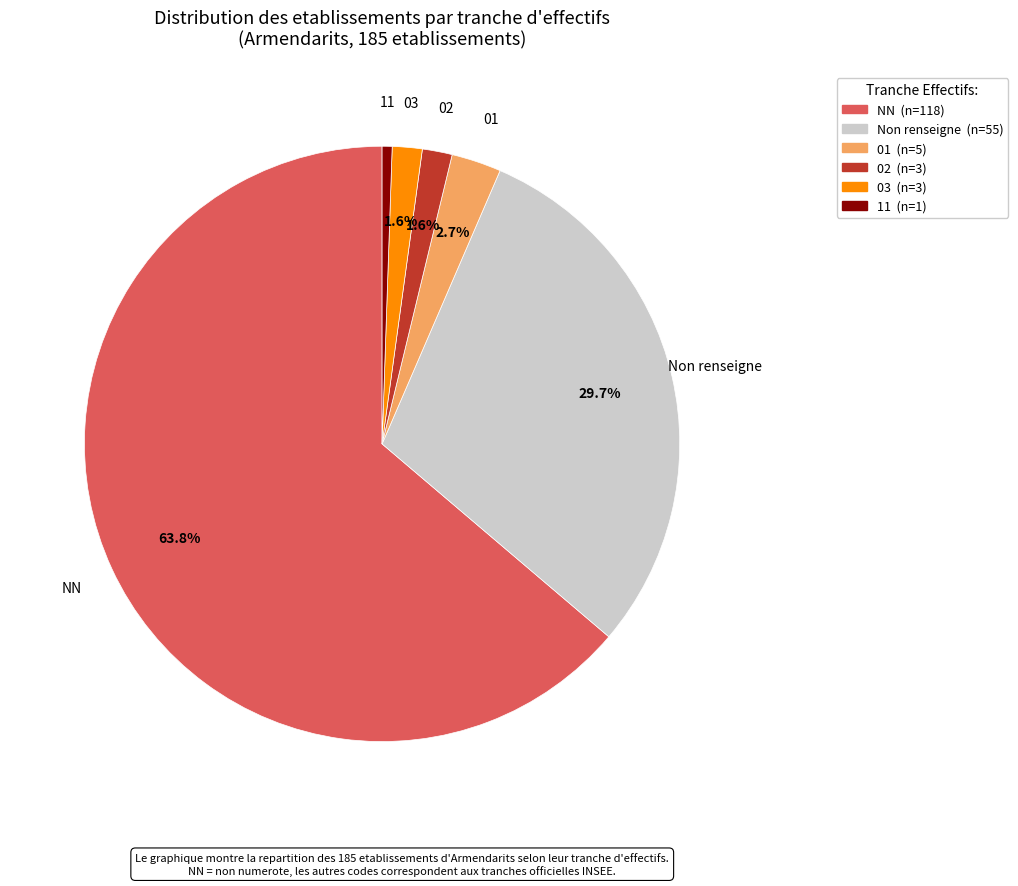

Which slice represents more than half of the pie?

NN